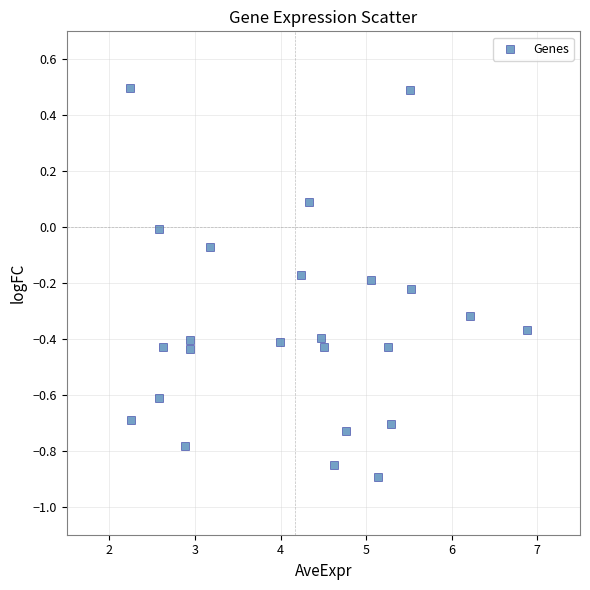

What is the range of Y values (max minus min)?

1.4